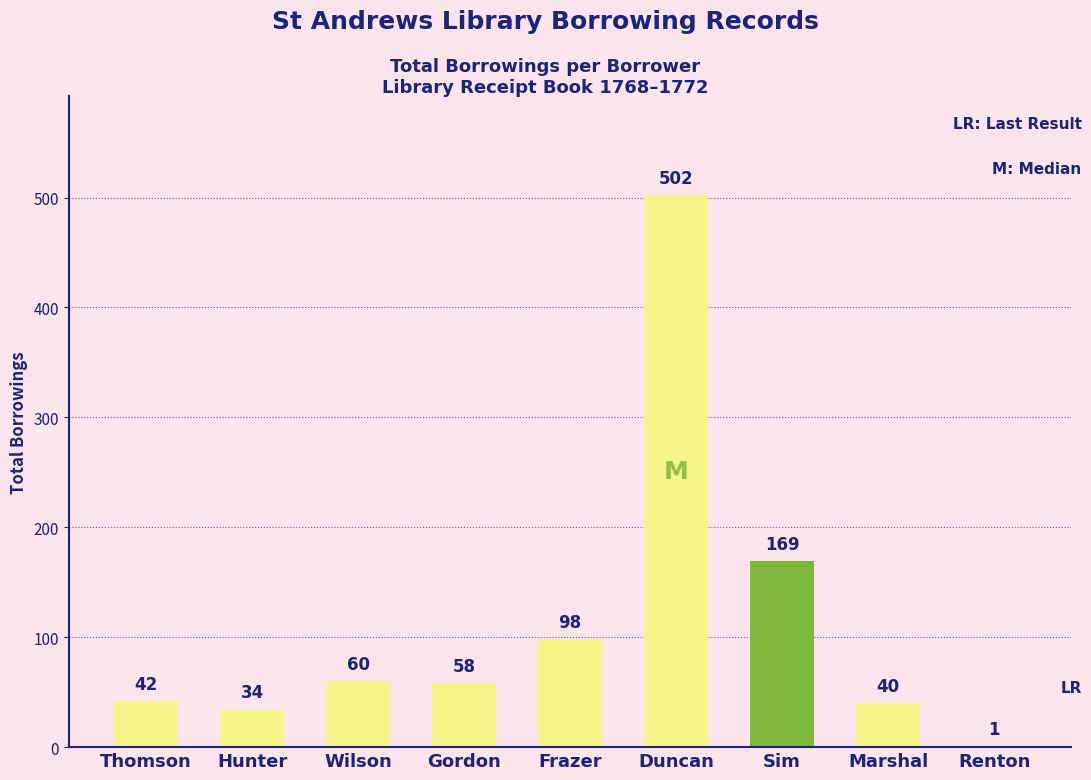

What is the change in value from Frazer to Duncan?

+404